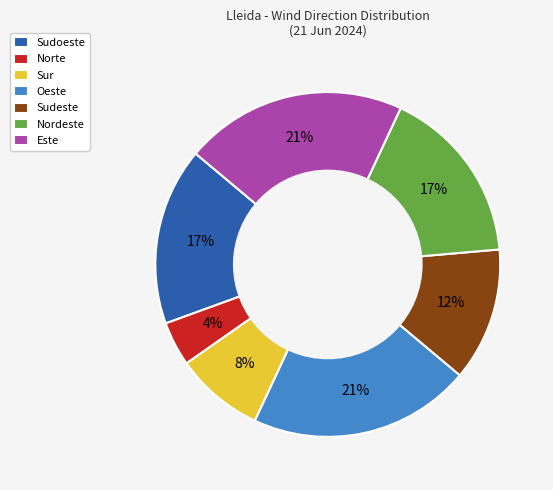

To the nearest percent, what is the difference between the largest and smallest slice percentages?

17%